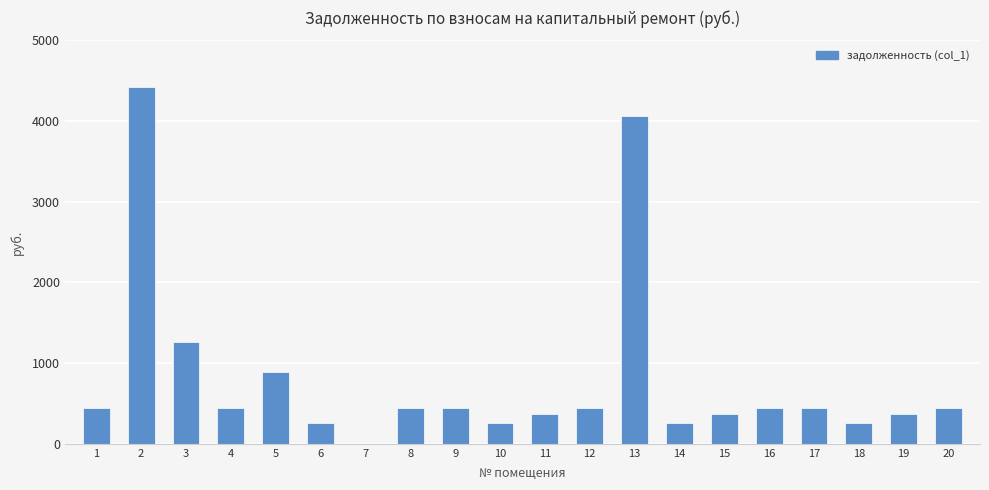

What is the sum of the values at 10 and 9?

701.7